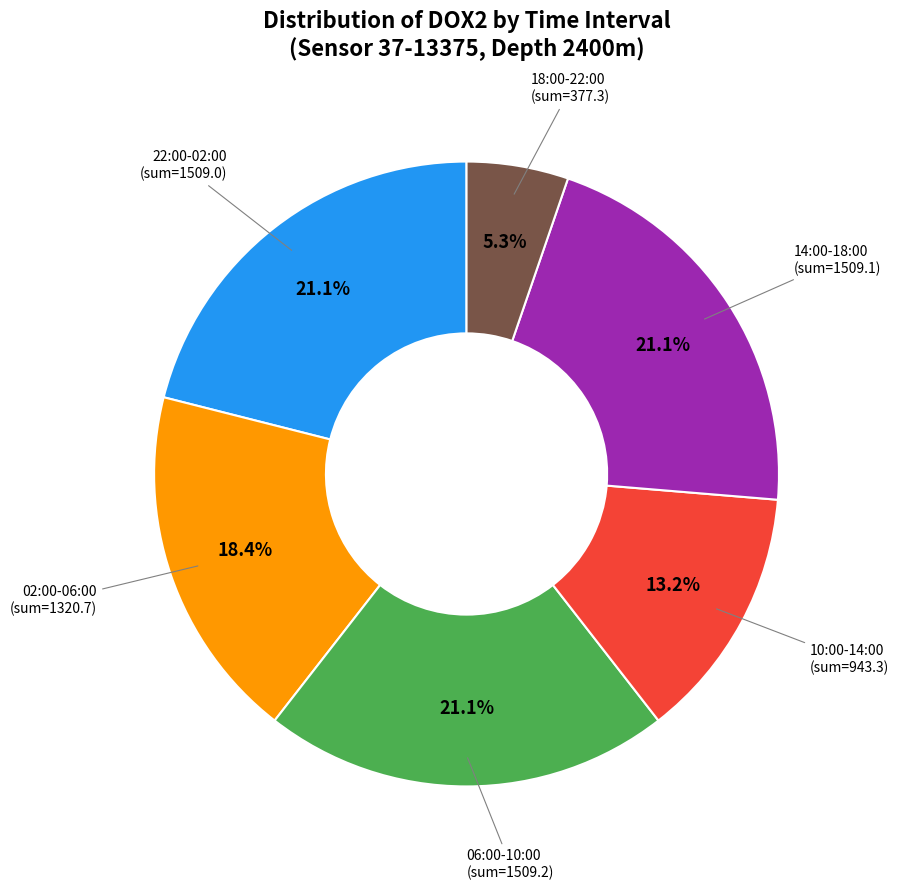

Does any single category account for the majority?

No